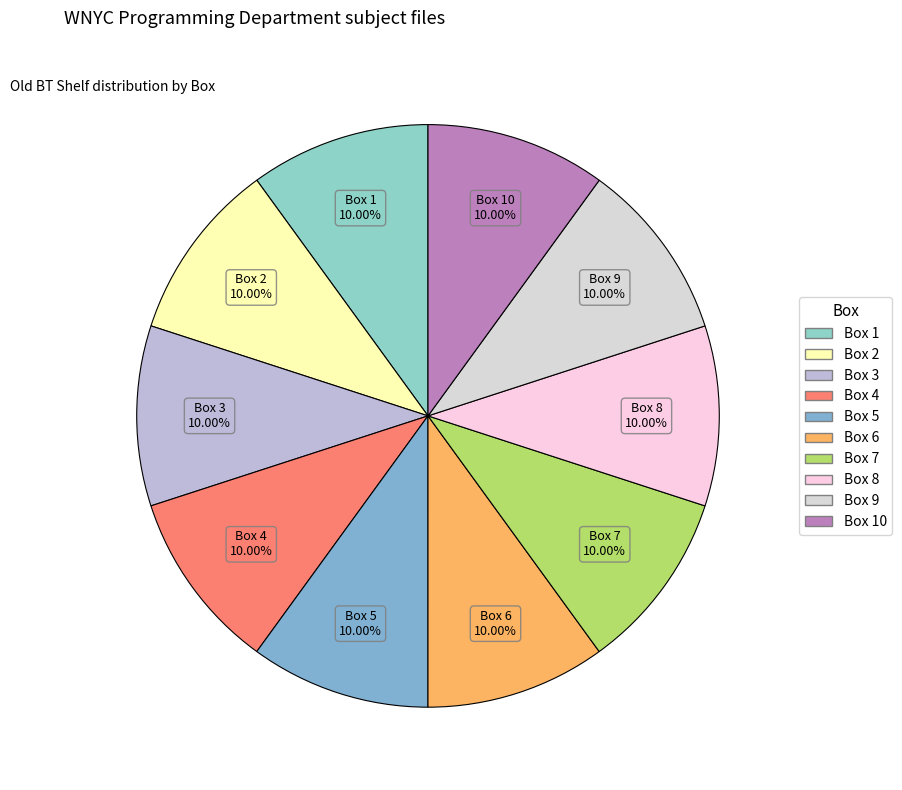

How many segments does this pie chart have?

10